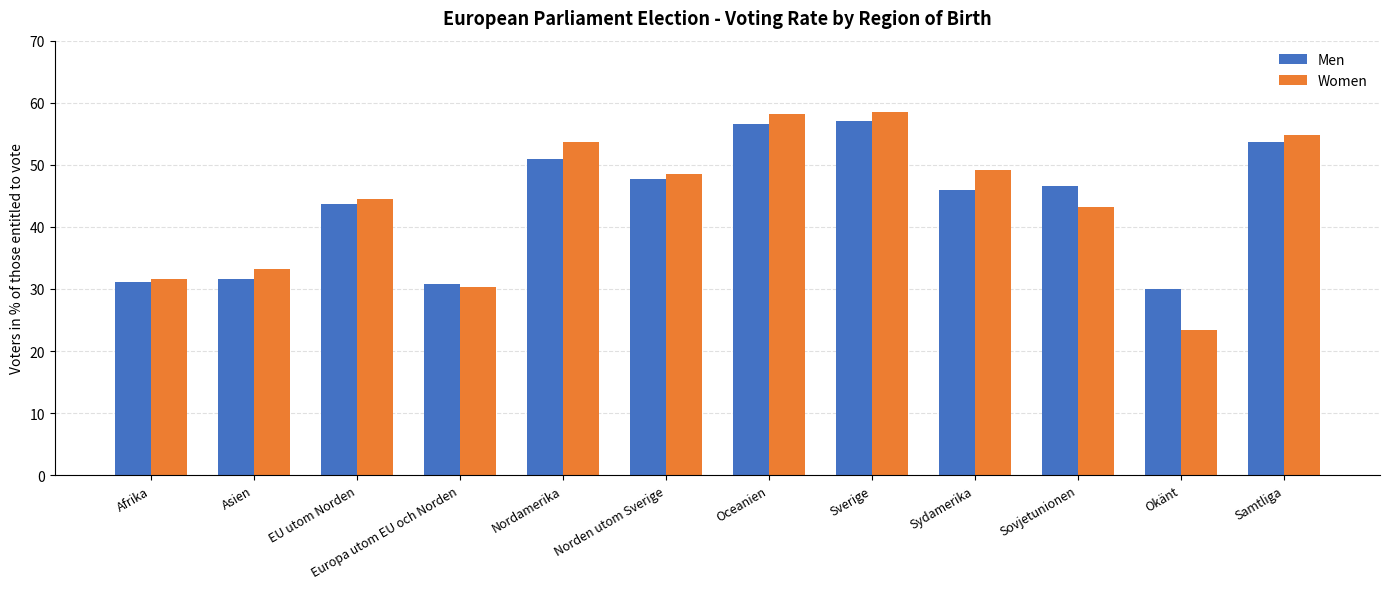

Is the value of Women at Asien greater than the value of Men at Okänt?

Yes